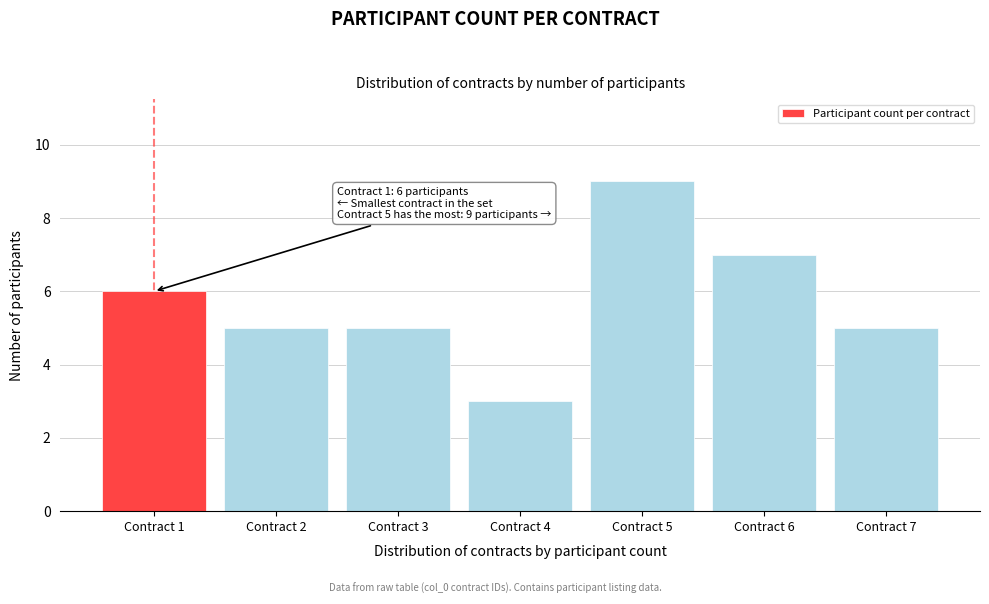

Reading right to left, transcribe all the data shown in this chart.

5	7	9	3	5	5	6